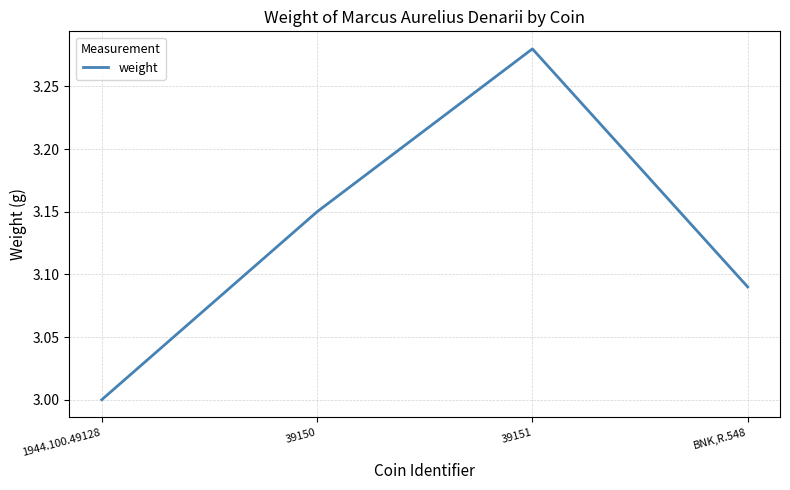

What position from the right is 1944.100.49128?

4